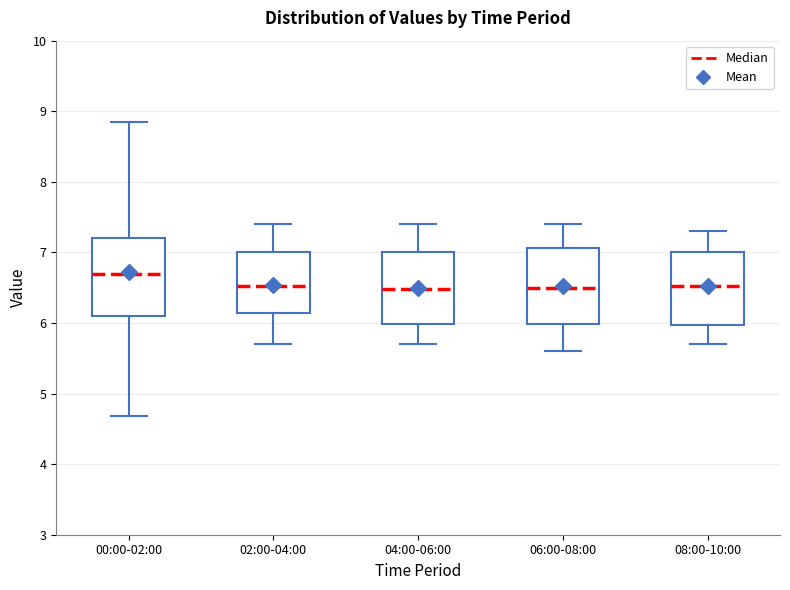

Reading left to right, read every box against the y-axis: the position of its median line, the range the box covers, and the ends of its whiskers. The values are not printed on the chart, so give them approximately, as read against the axis.

00:00-02:00: median 6.7, box 6.1 to 7.2, whiskers 4.7 to 8.9
02:00-04:00: median 6.5, box 6.1 to 7.0, whiskers 5.7 to 7.4
04:00-06:00: median 6.5, box 6.0 to 7.0, whiskers 5.7 to 7.4
06:00-08:00: median 6.5, box 6.0 to 7.1, whiskers 5.6 to 7.4
08:00-10:00: median 6.5, box 6.0 to 7.0, whiskers 5.7 to 7.3